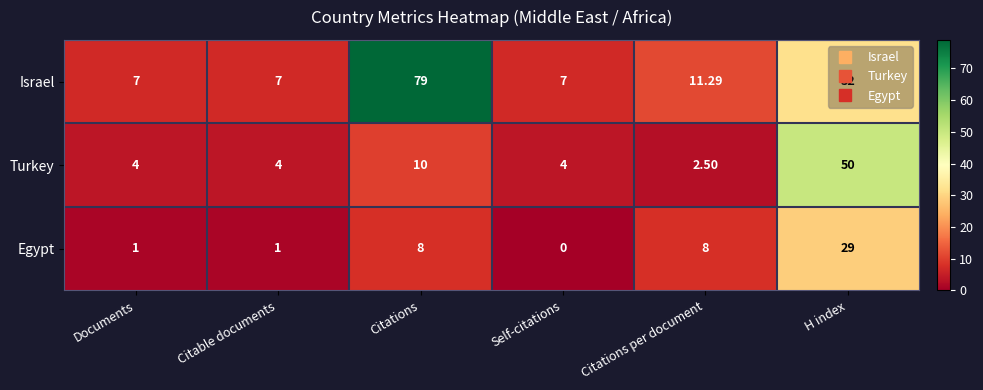

Which series has the widest spread of values?

Israel